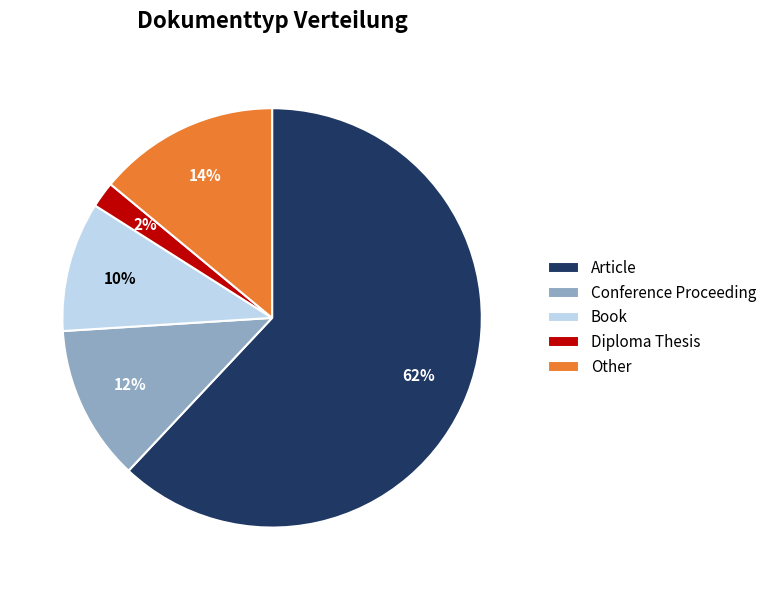

Combined, do Conference Proceeding and Other account for over 50%?

No